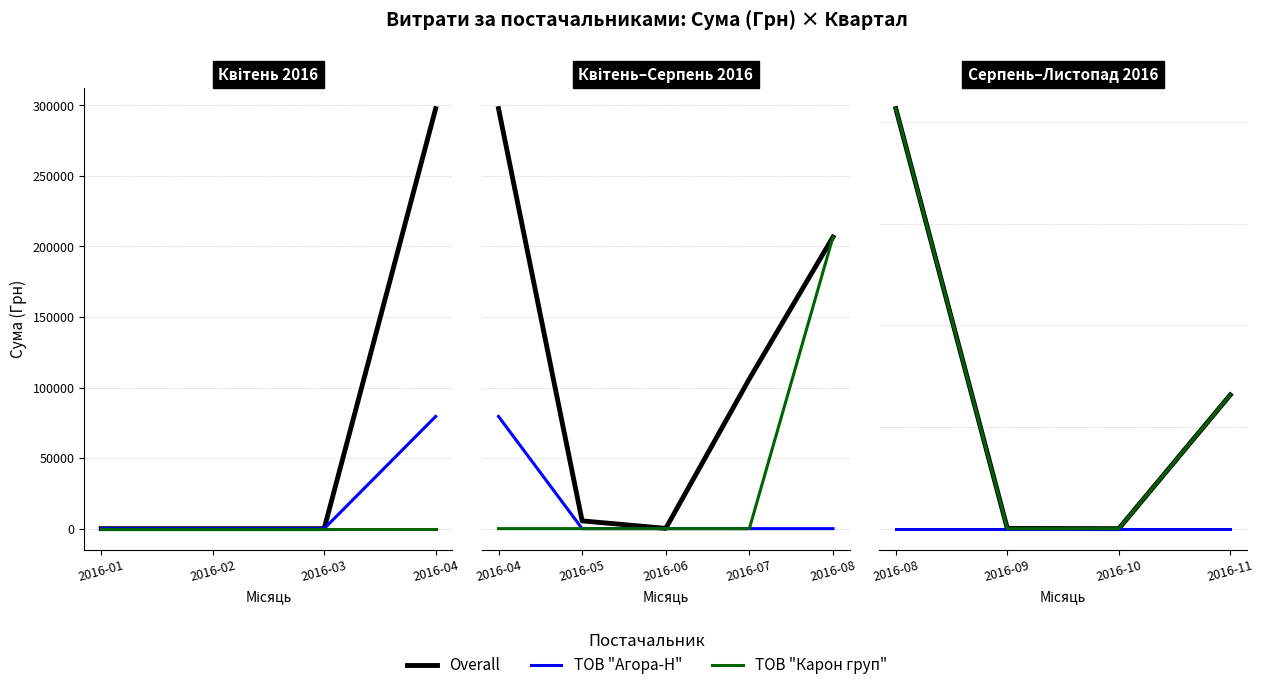

Where is the first local minimum for Overall?

2016-10